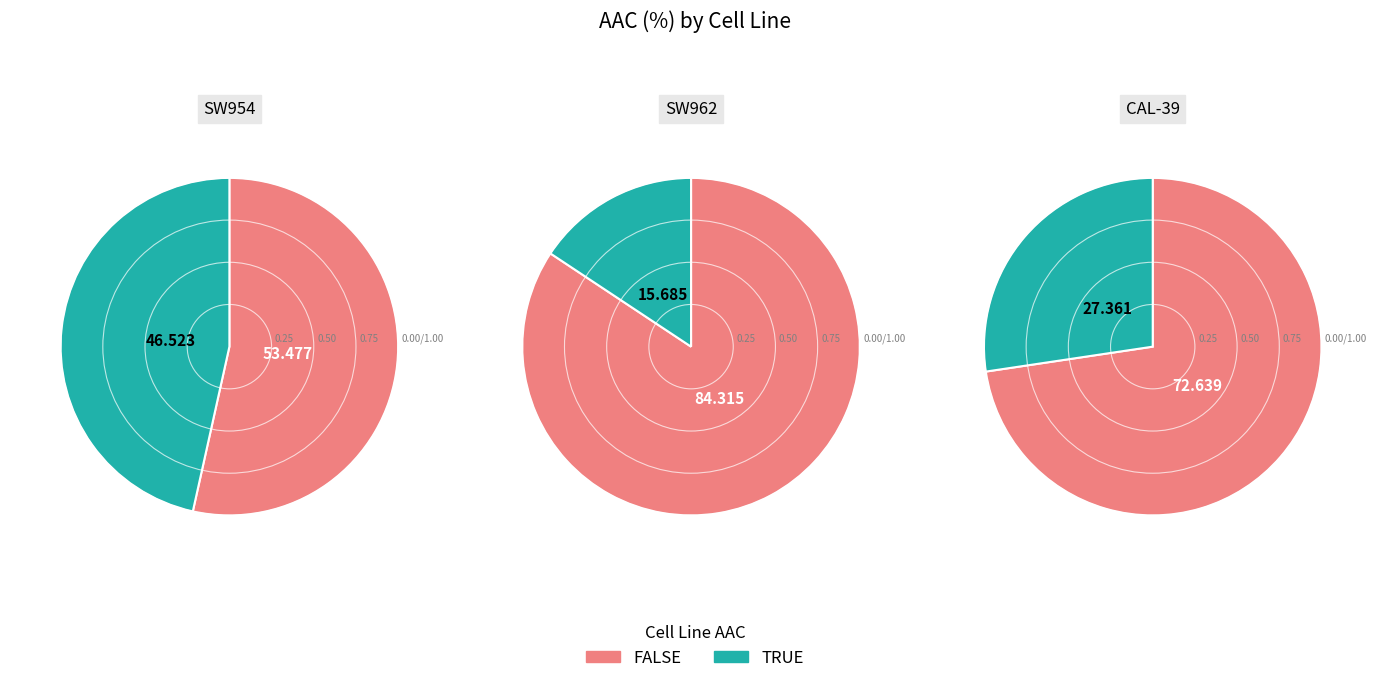

Rank the categories by value from lowest to highest.

SW962, CAL-39, SW954